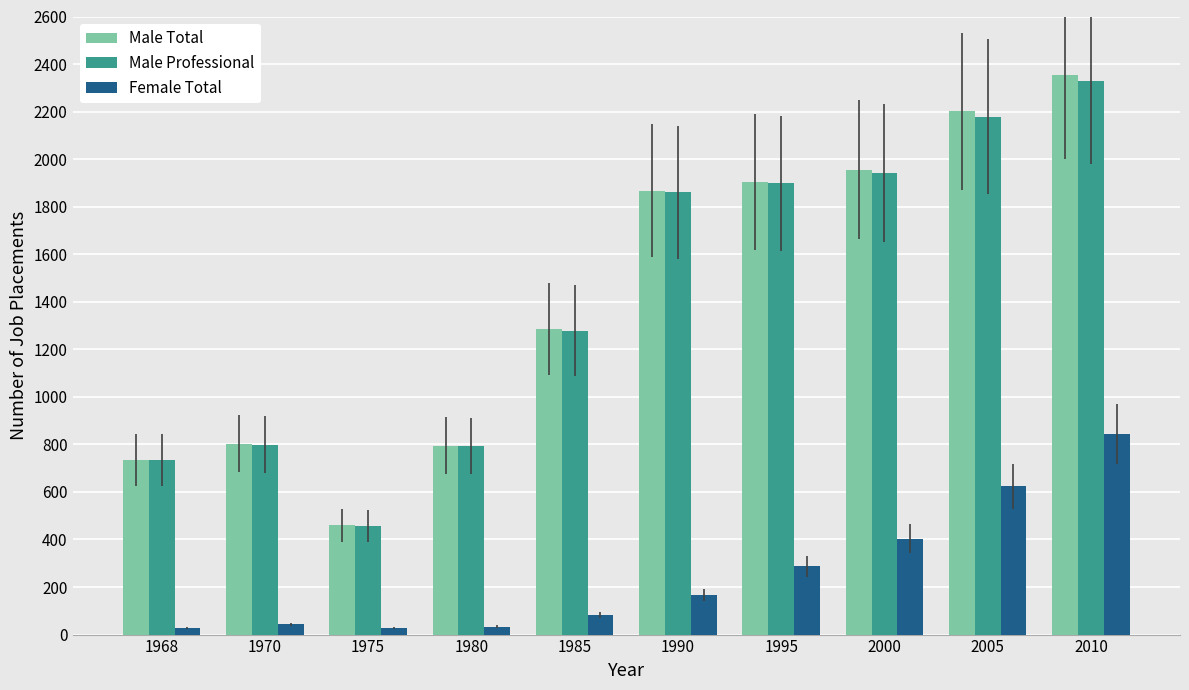

Which series has the largest range (max minus min)?

Male Total